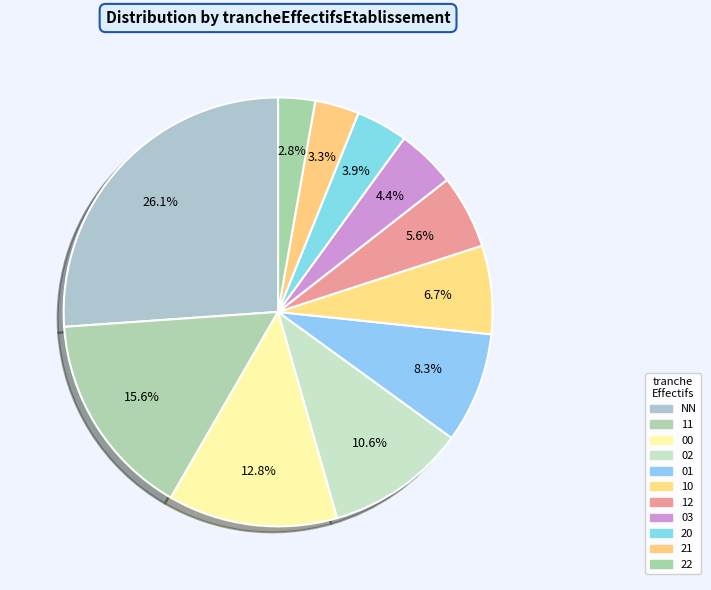

To the nearest percent, what is the difference between the 12 and 11 slice percentages?

10%